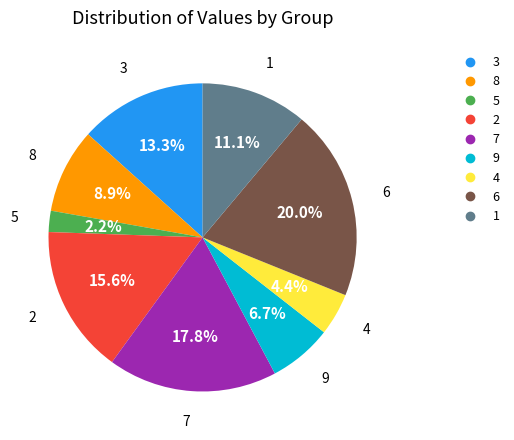

Is it true that 4 is 4% of the pie?

True